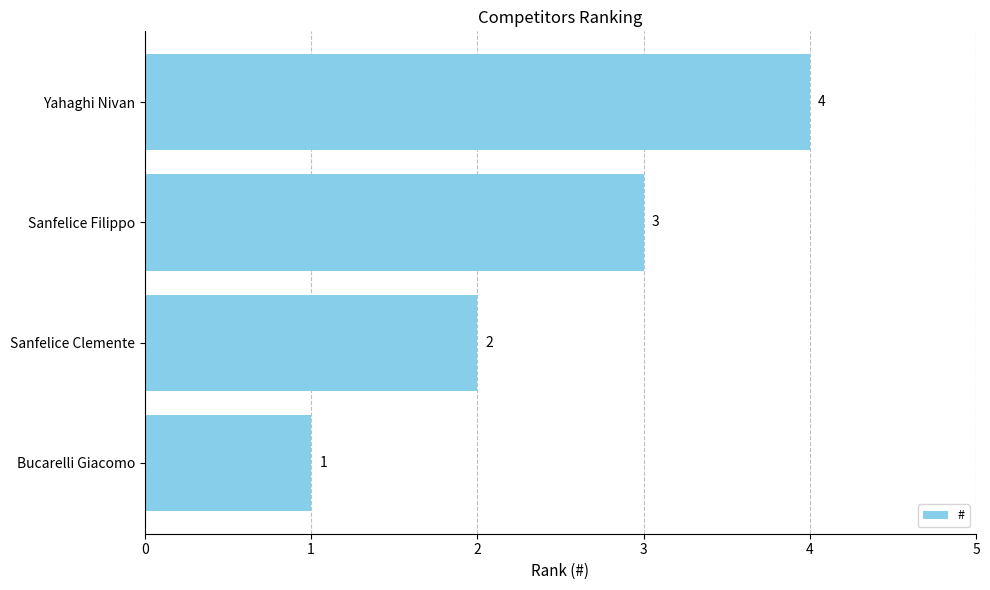

True or false: the data shows 1 at Yahaghi Nivan.

False